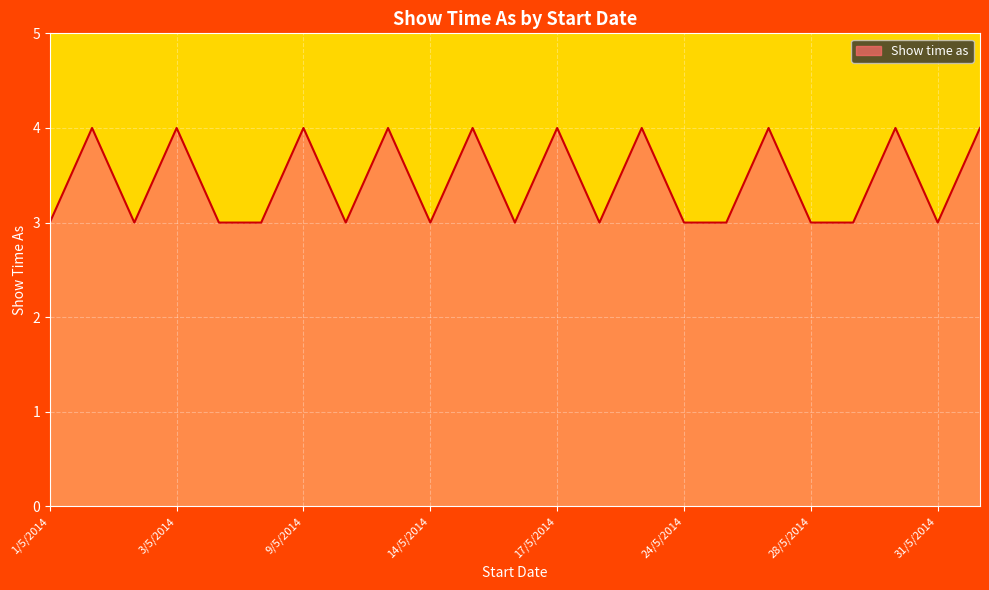

What is the greatest value displayed?

4